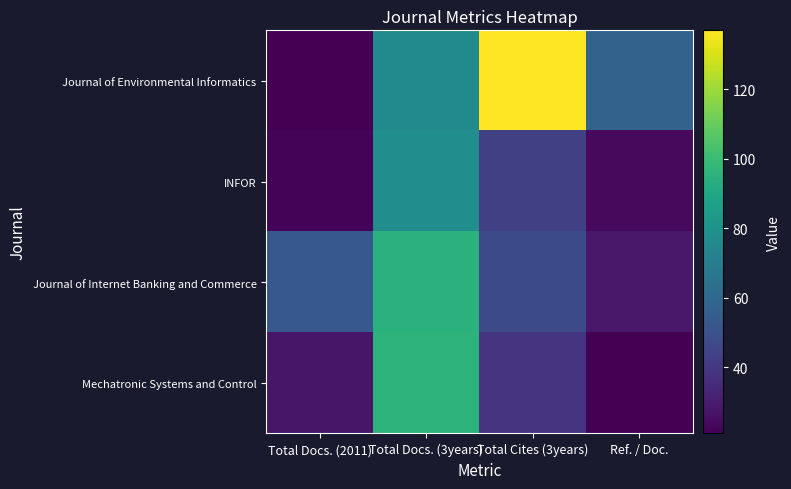

How many series are shown in this chart?

4